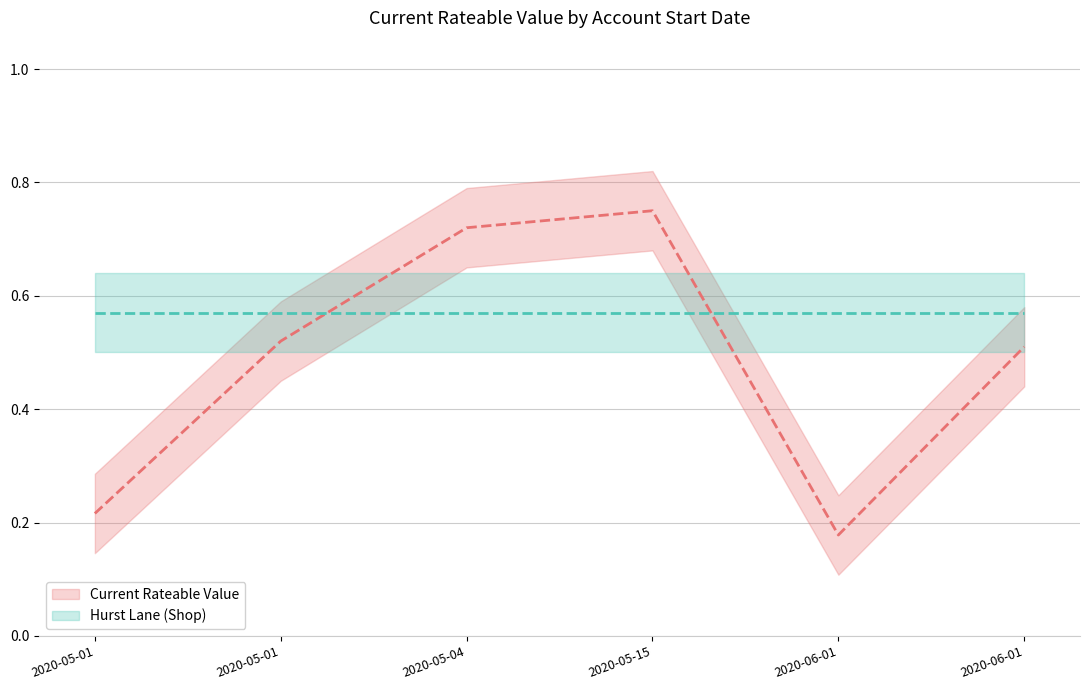

Between 2020-05-15 and 2020-05-04, which is larger?

2020-05-15